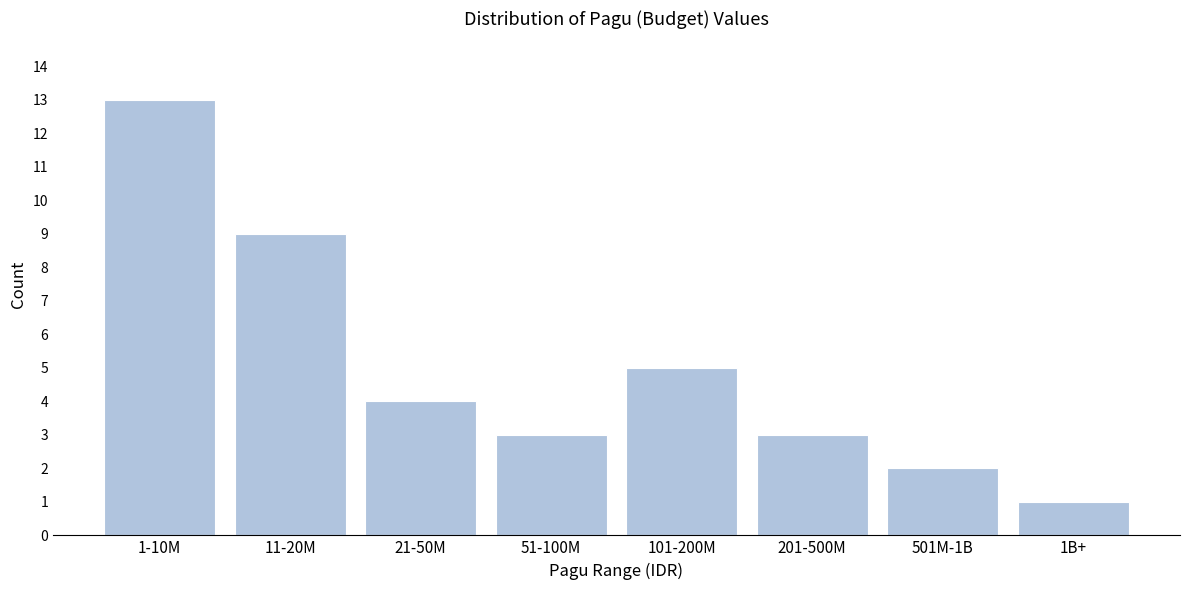

Reading left to right, transcribe all the data shown in this chart.

13	9	4	3	5	3	2	1